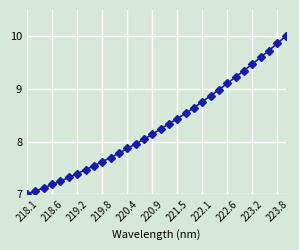

What is the smallest value displayed?

7.0